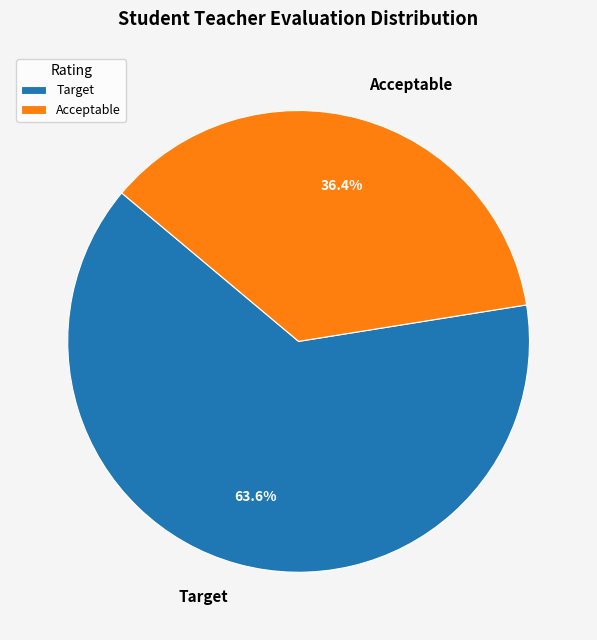

Count the number of slices in the pie.

2